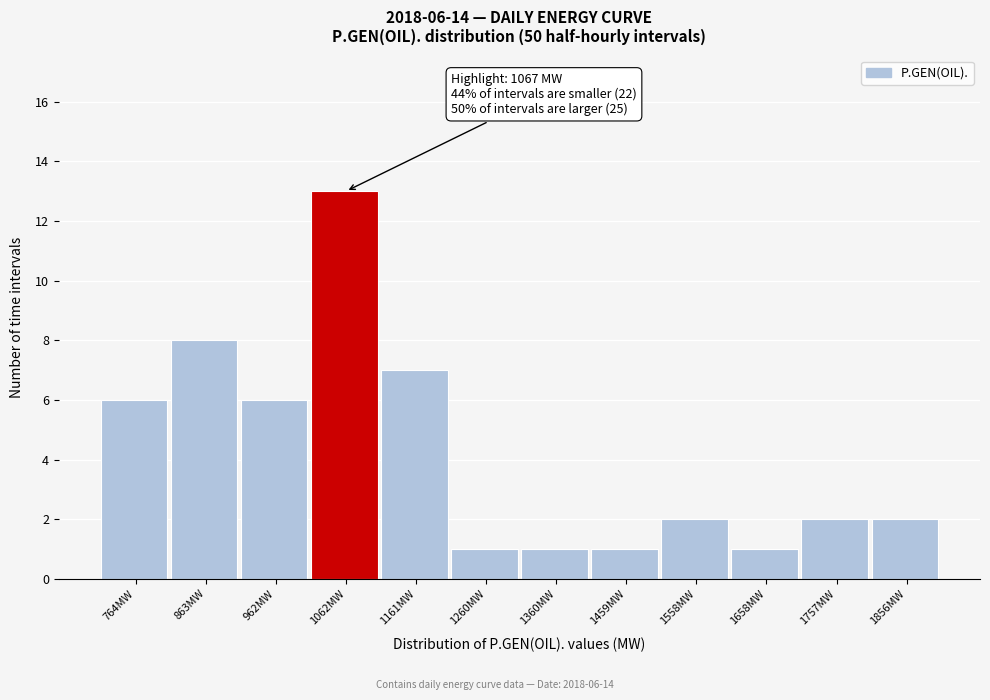

Reading left to right, transcribe all the data shown in this chart.

764MW=6	863MW=8	962MW=6	1062MW=13	1161MW=7	1260MW=1	1360MW=1	1459MW=1	1558MW=2	1658MW=1	1757MW=2	1856MW=2